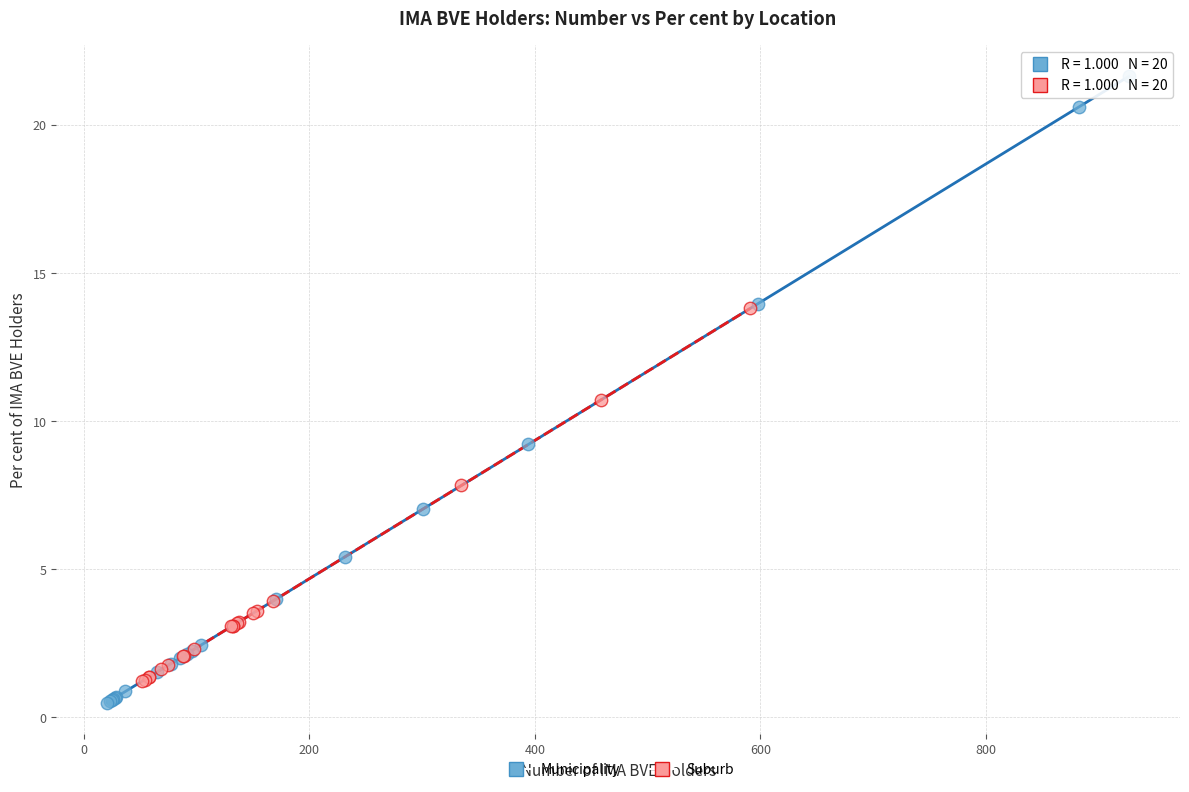

Which series has the largest Y range (max minus min)?

Municipality